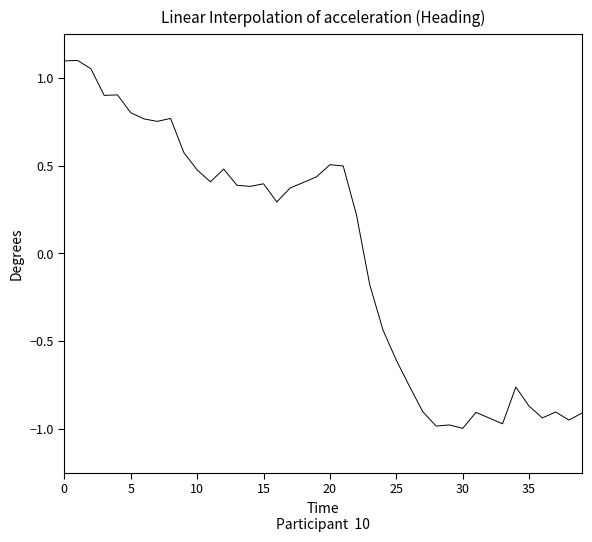

What is the difference between the maximum and minimum values?

2.1